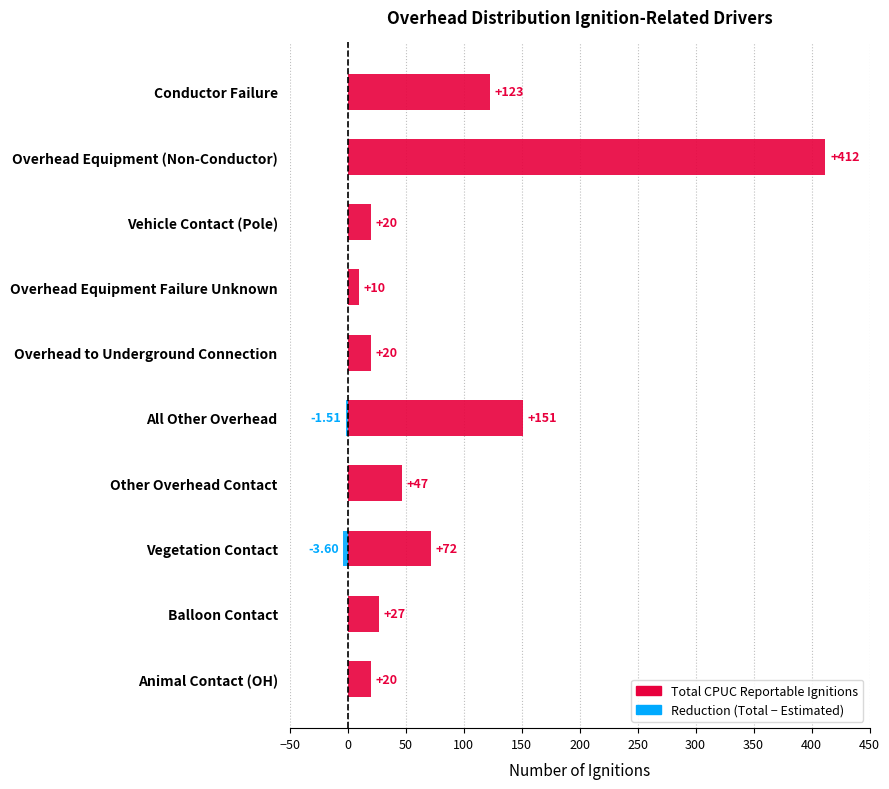

What is the minimum value for Total CPUC Reportable Ignitions?

10.0